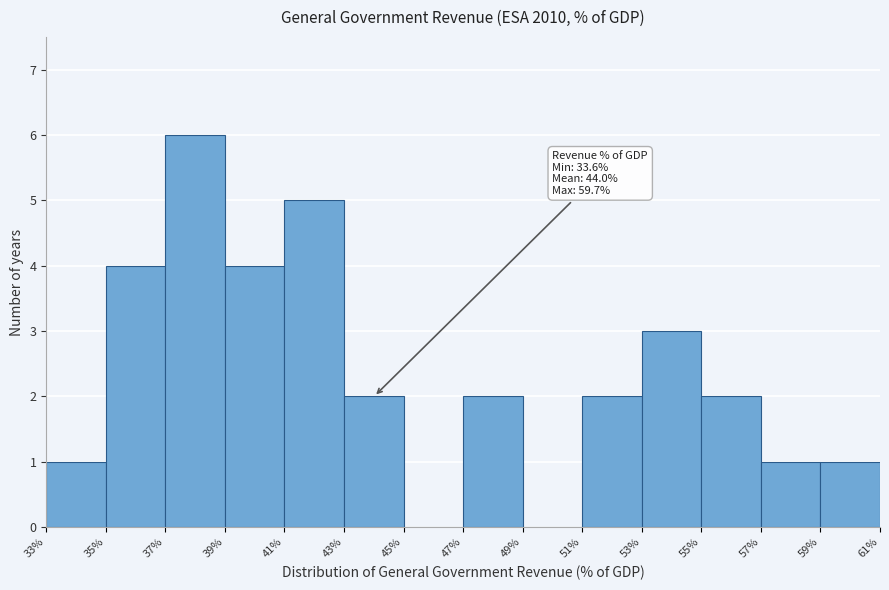

Over which range of the x-axis is the bar tallest?

37% to 39%